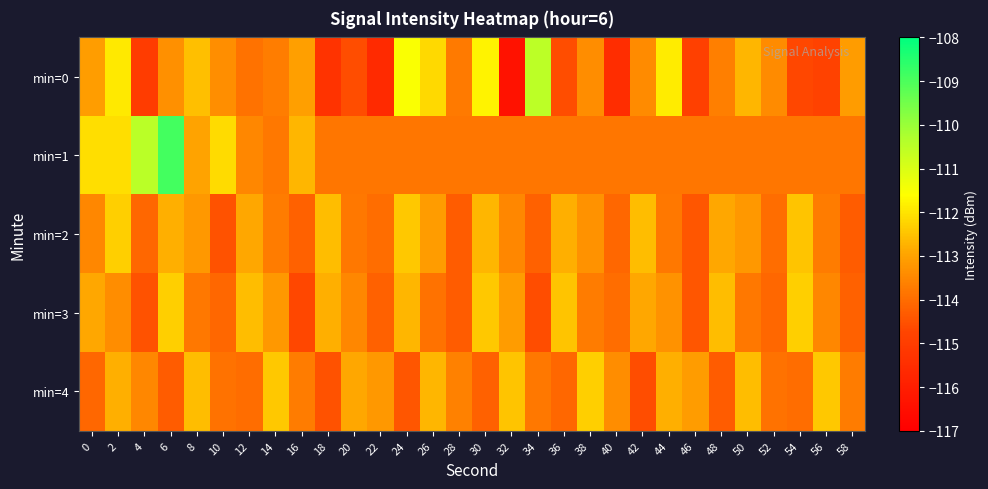

What is the spread (max minus min) of values at 52?

0.7